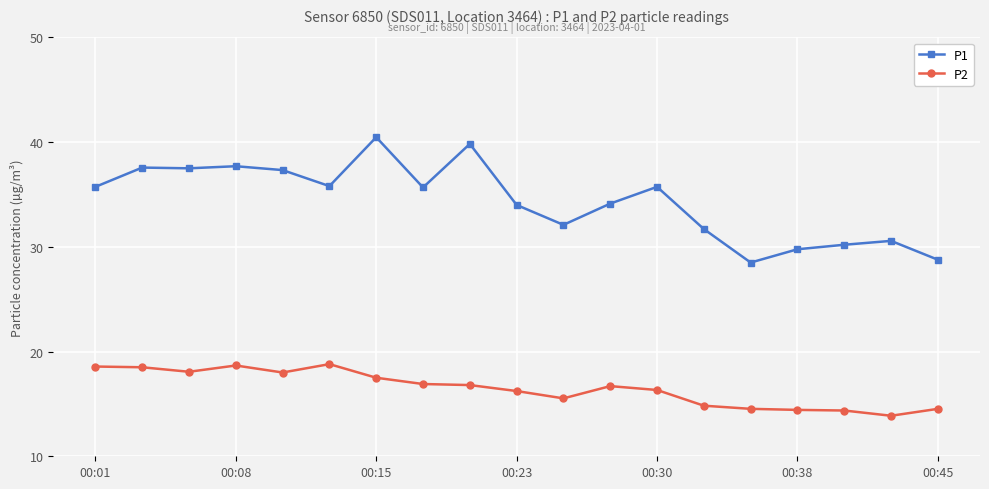

List the series in order of their peak value, highest first.

P1, P2